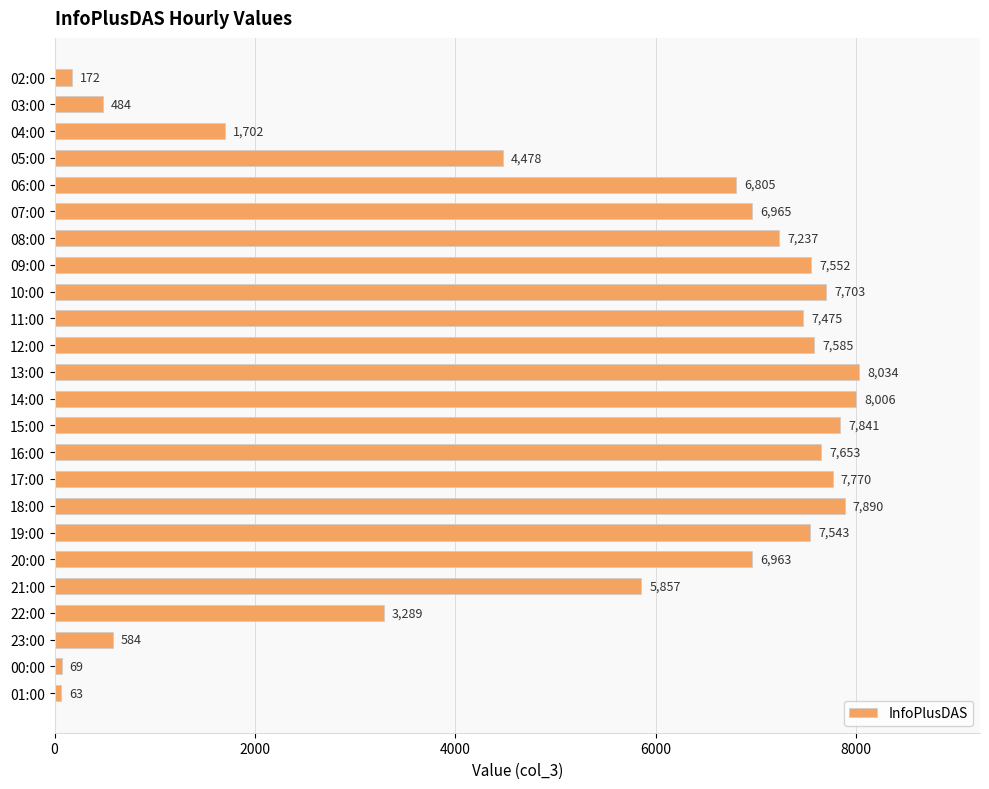

Does the chart contain any negative values?

No